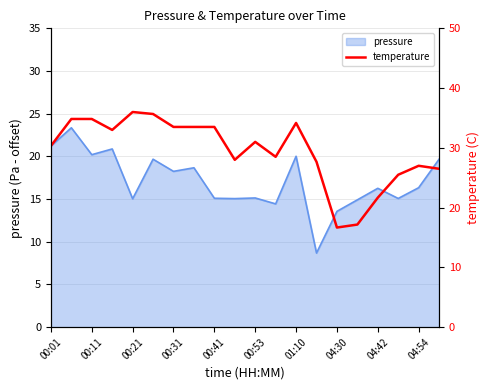

What is the sum of all values?

589.0